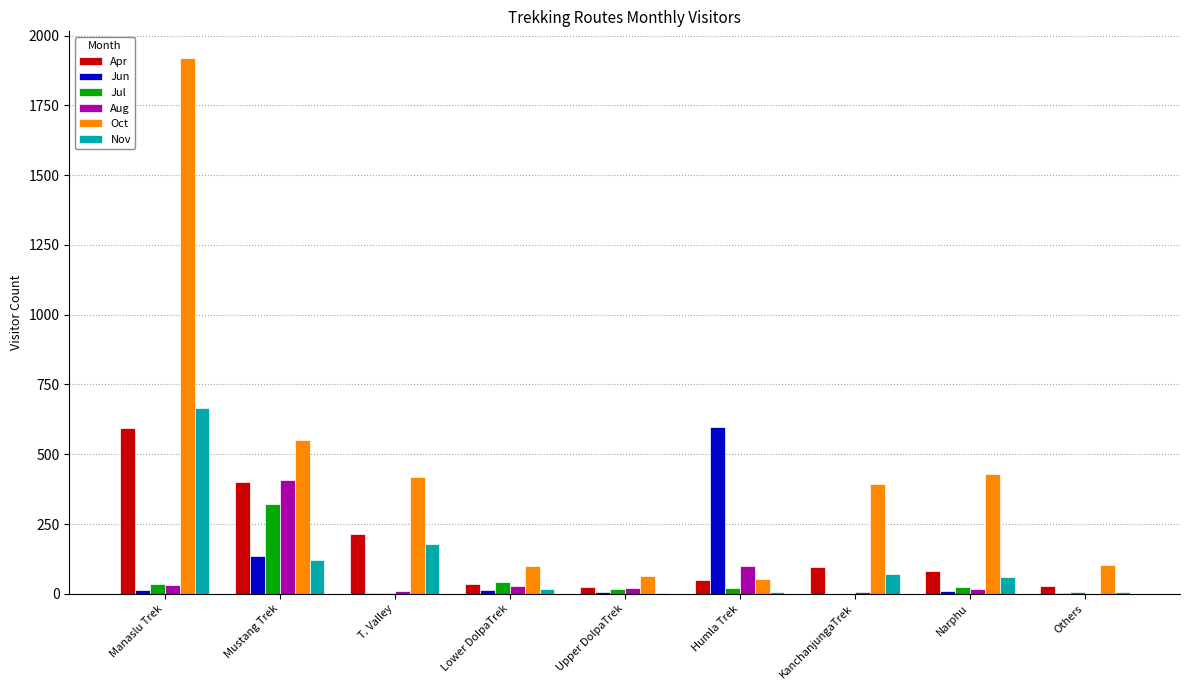

Which series has the largest total across all categories?

Oct